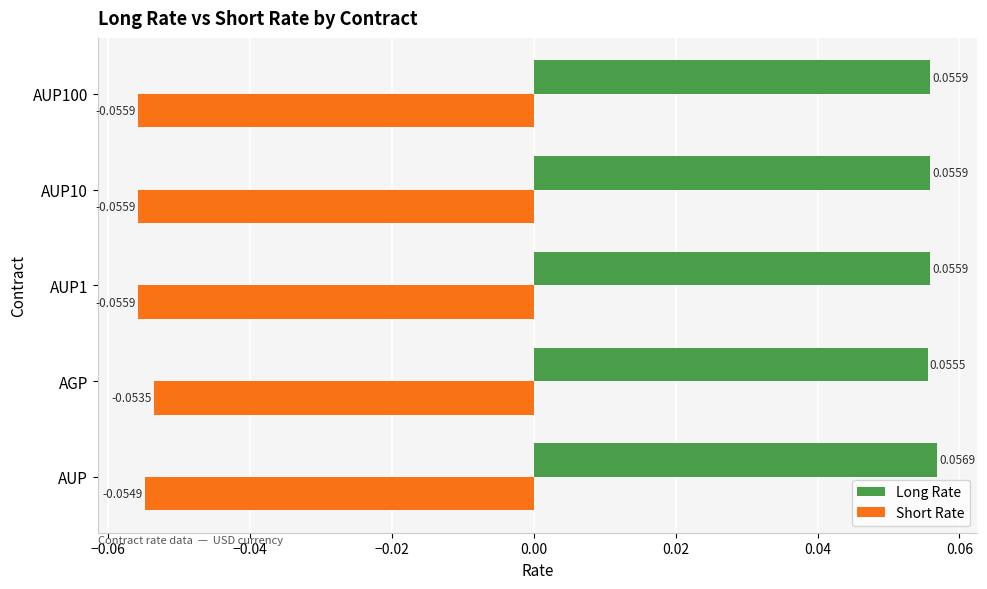

Which series has the largest total across all categories?

Long Rate